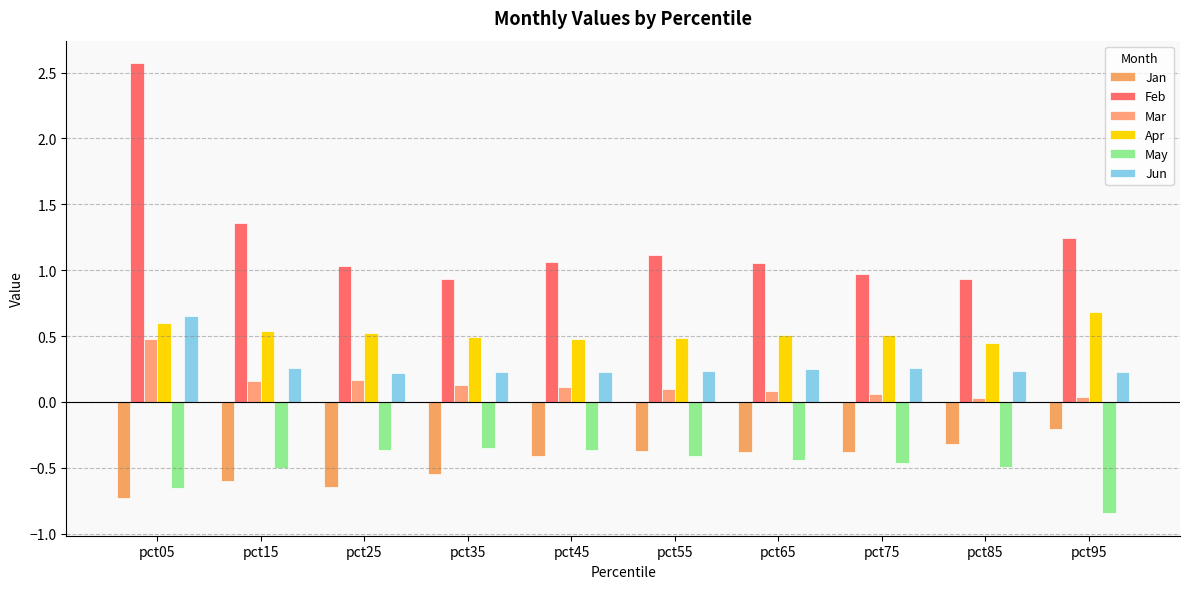

The value of Feb at pct05 is 3.8. True or false?

False